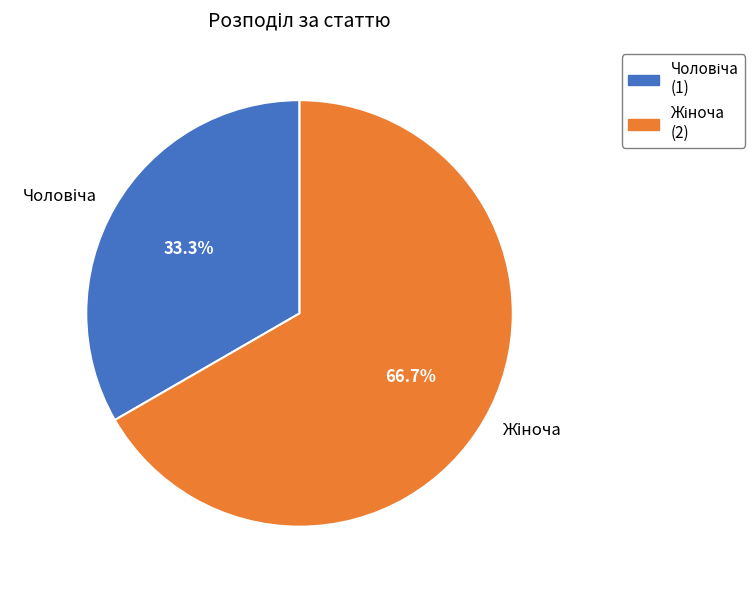

Is there a majority slice in this chart?

Yes